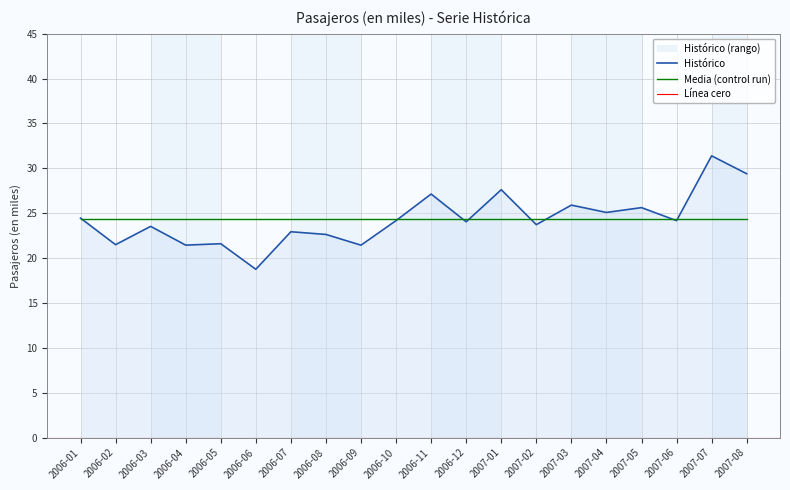

What is the value of the 16th point from the left?

25.1